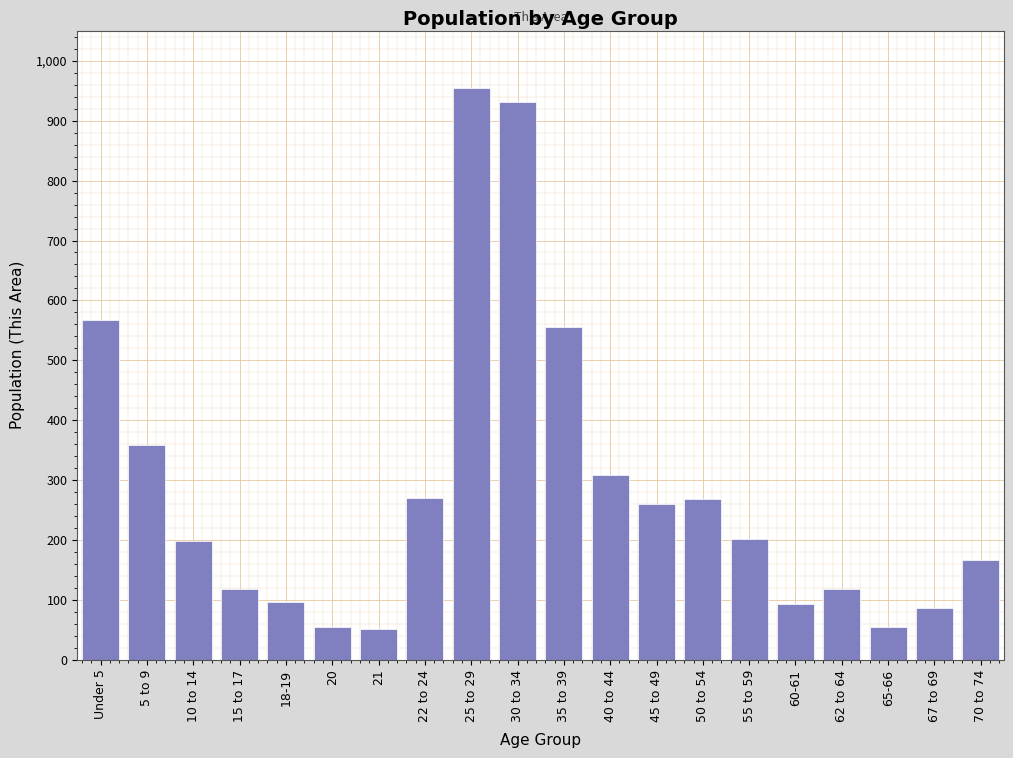

Which category has the highest value across all series?

25 to 29